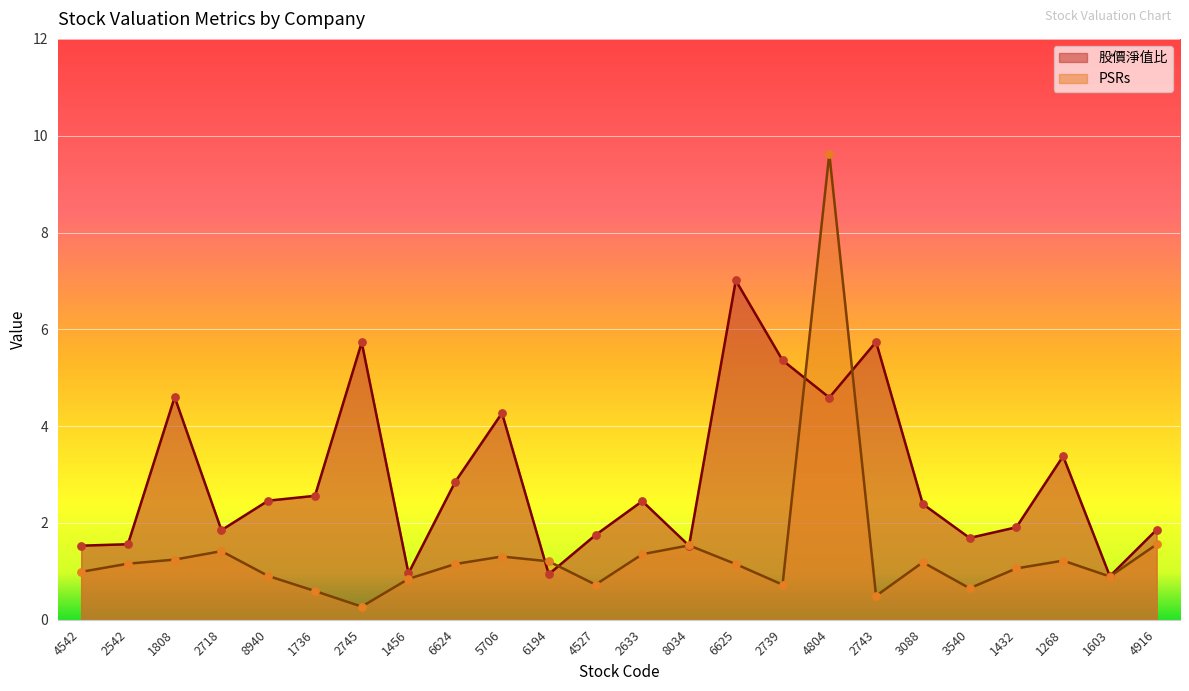

Which series reaches the maximum Y coordinate?

PSRs